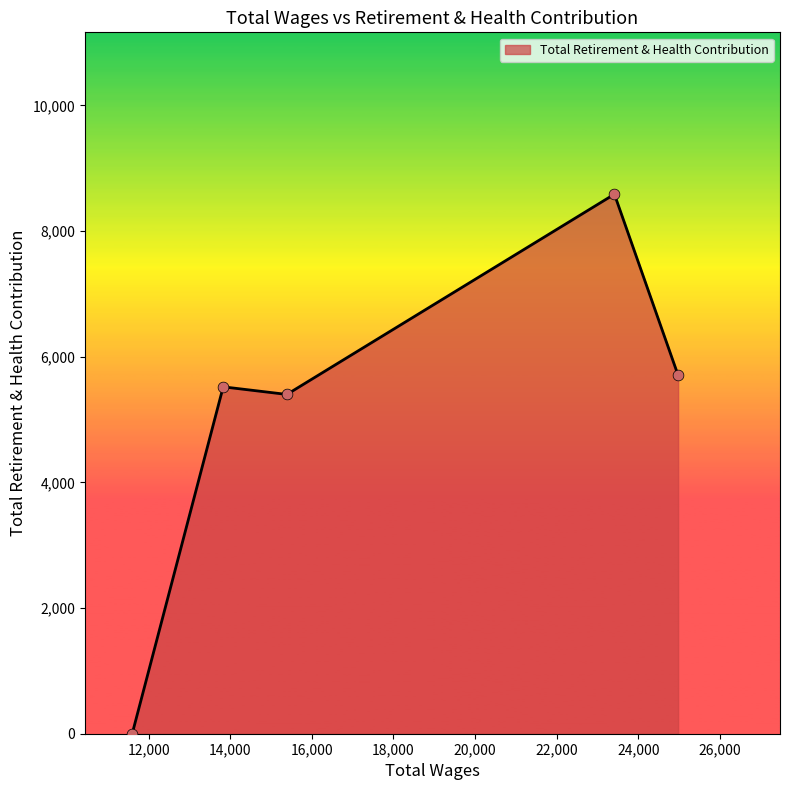

What is the greatest value displayed?

8587